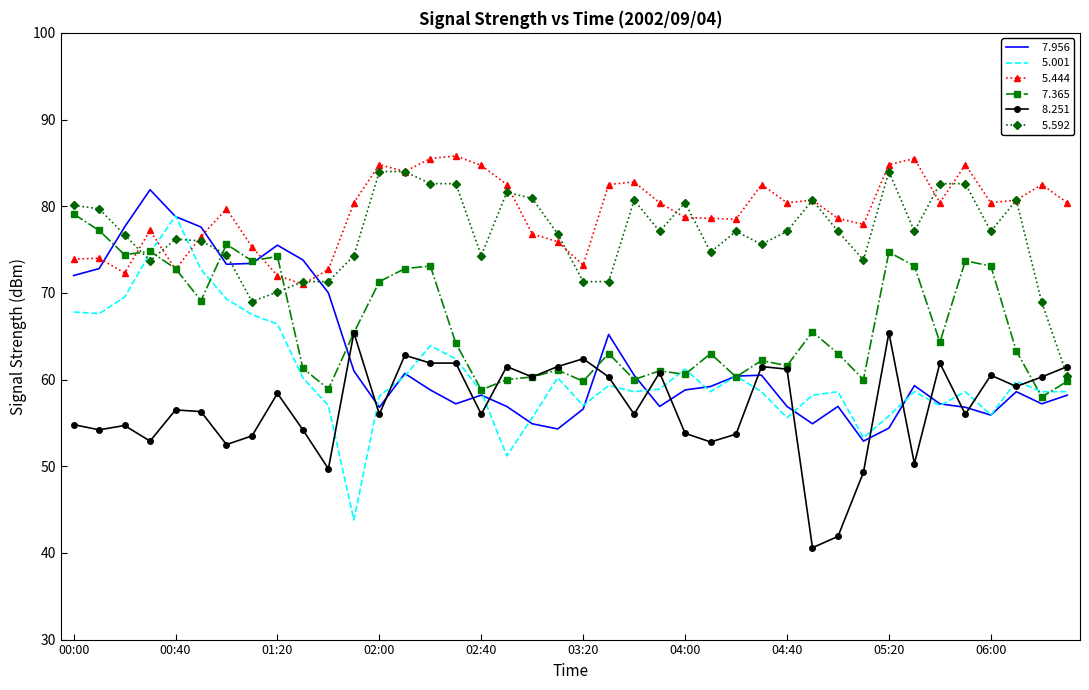

What is the minimum value shown in the chart?

40.6